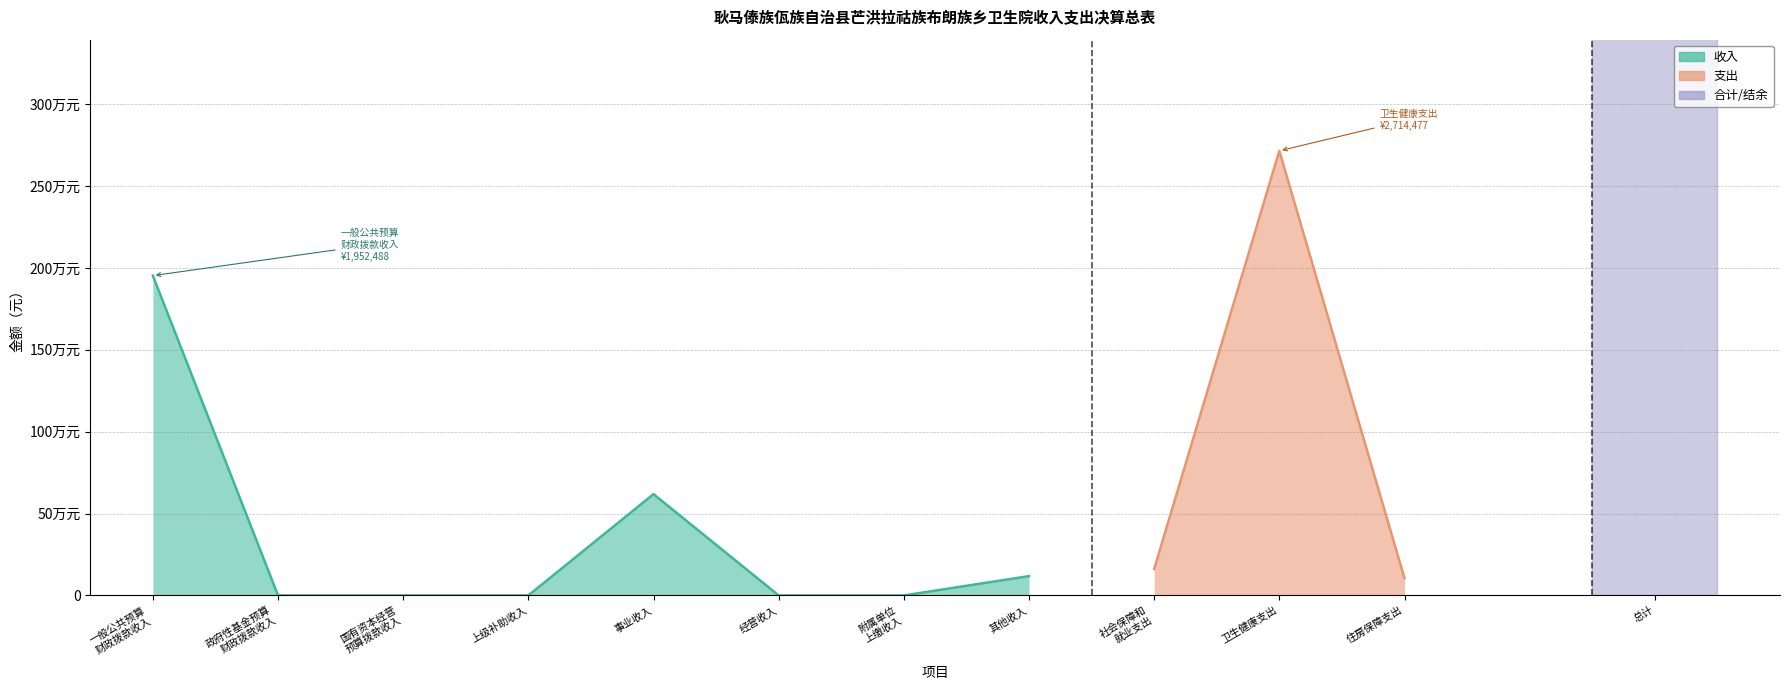

What position from the left is 上级补助收入?

4